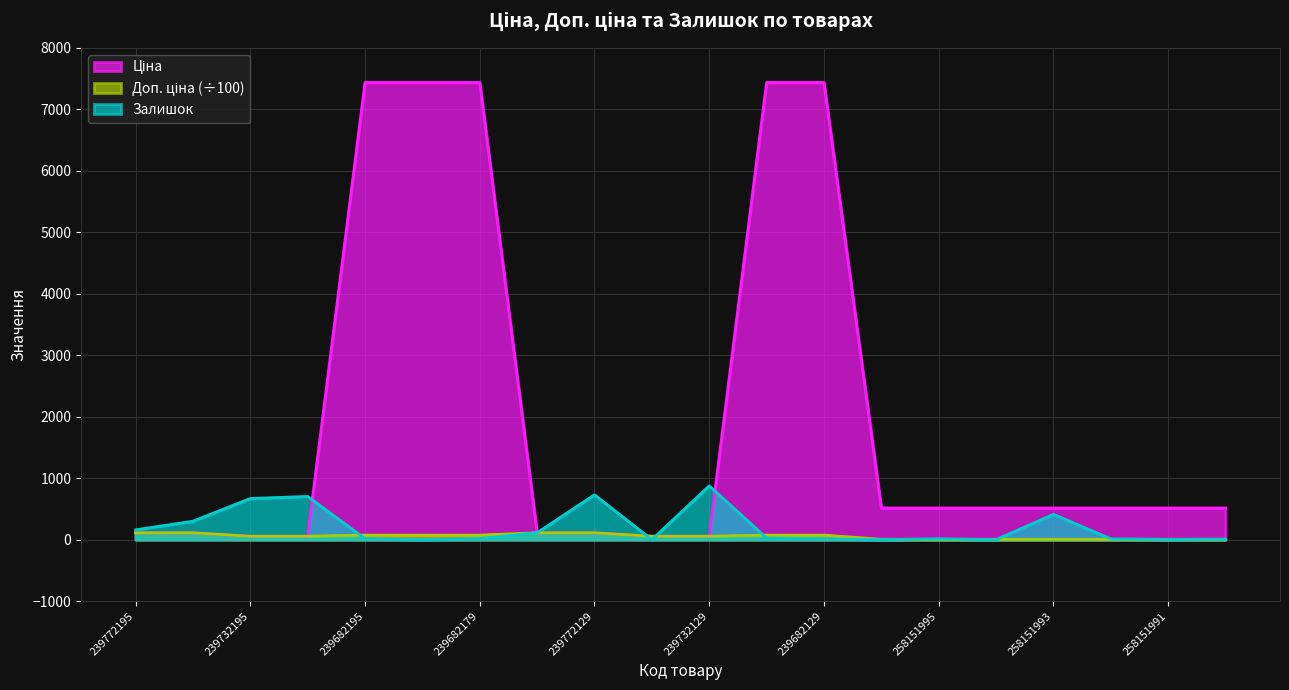

At 239732129, list the series in order from smallest to largest.

Ціна, Доп. ціна, Залишок